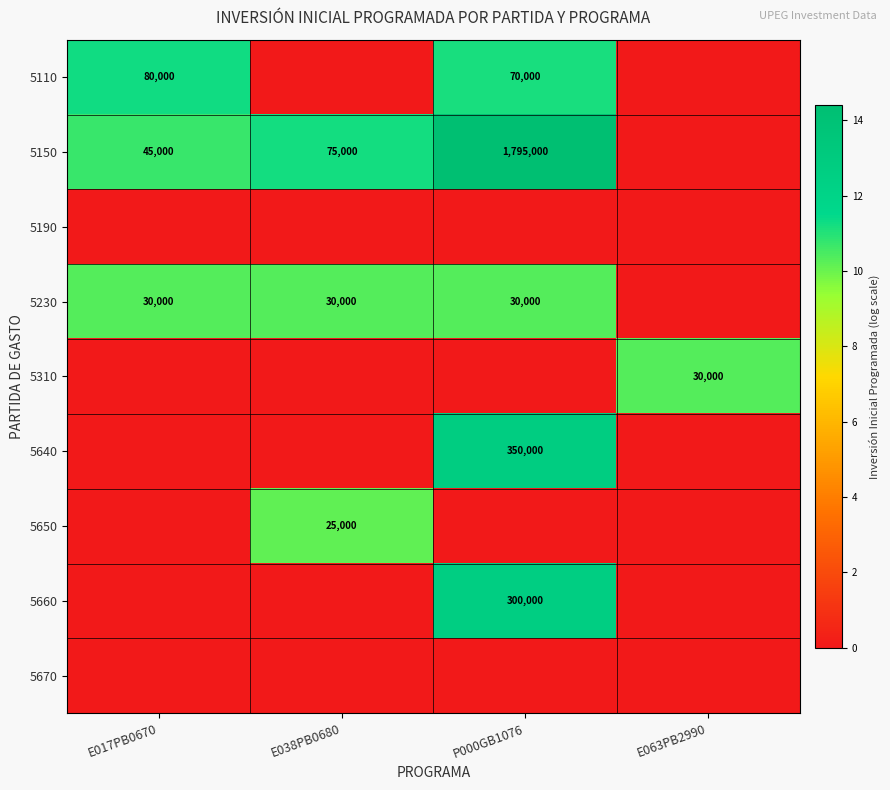

True or false: 5310 has a value of 30000 at E063PB2990.

True